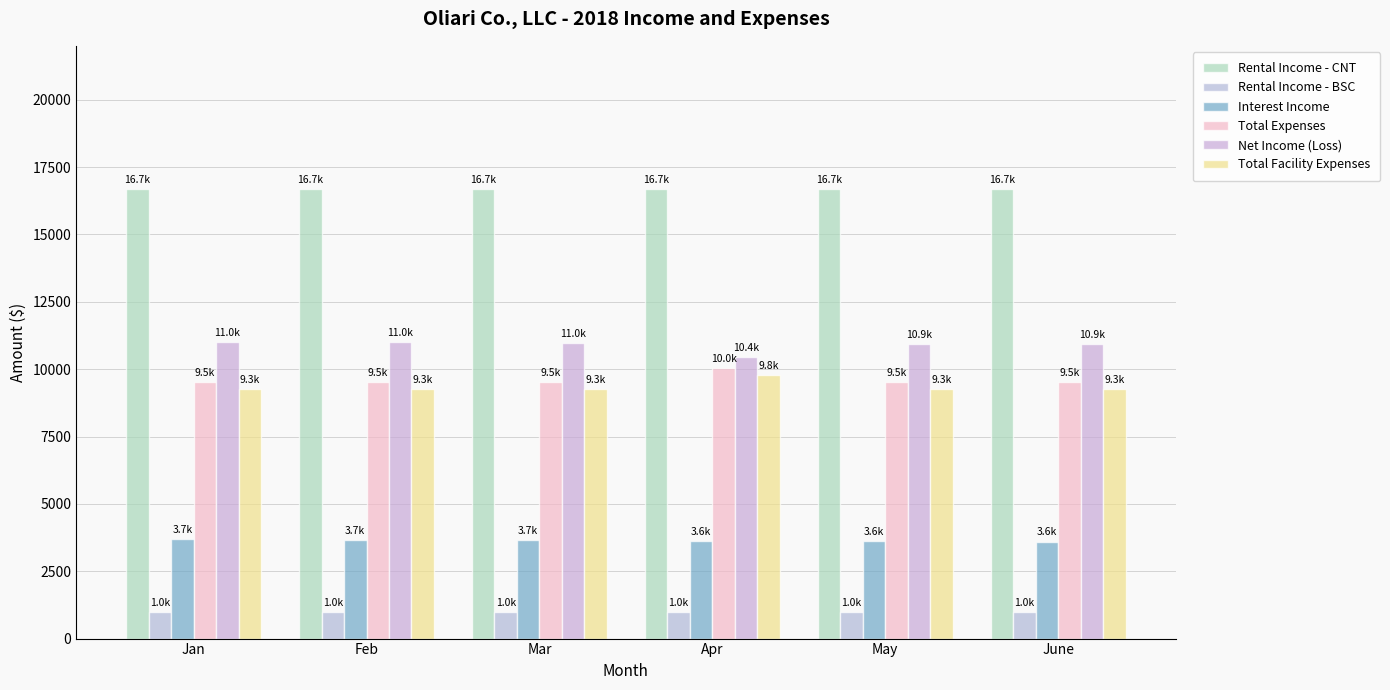

What is the difference between the maximum and minimum values in the Net Income (Loss) series?

574.2